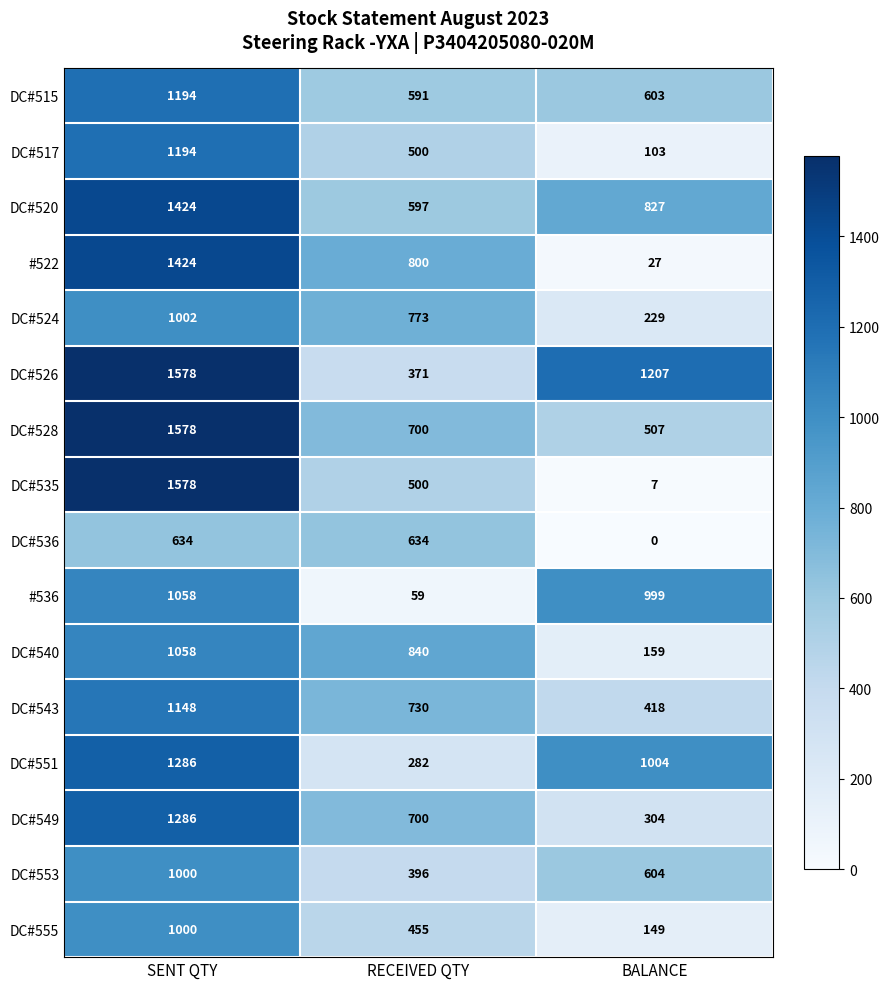

What is the highest value of the DC#551 series?

1286